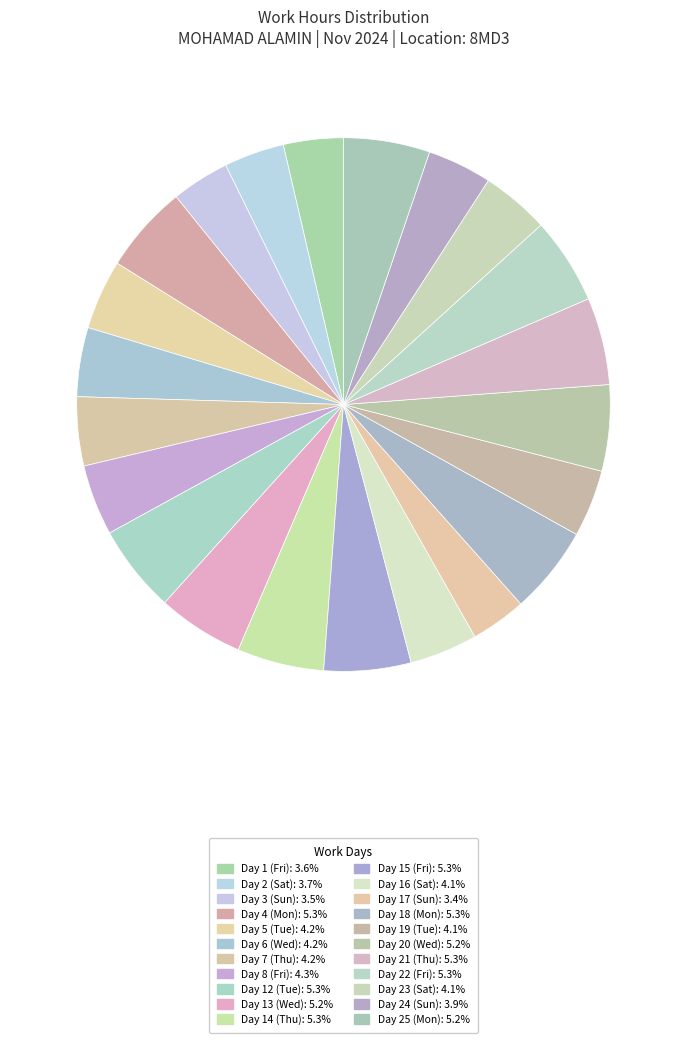

How many segments does this pie chart have?

22